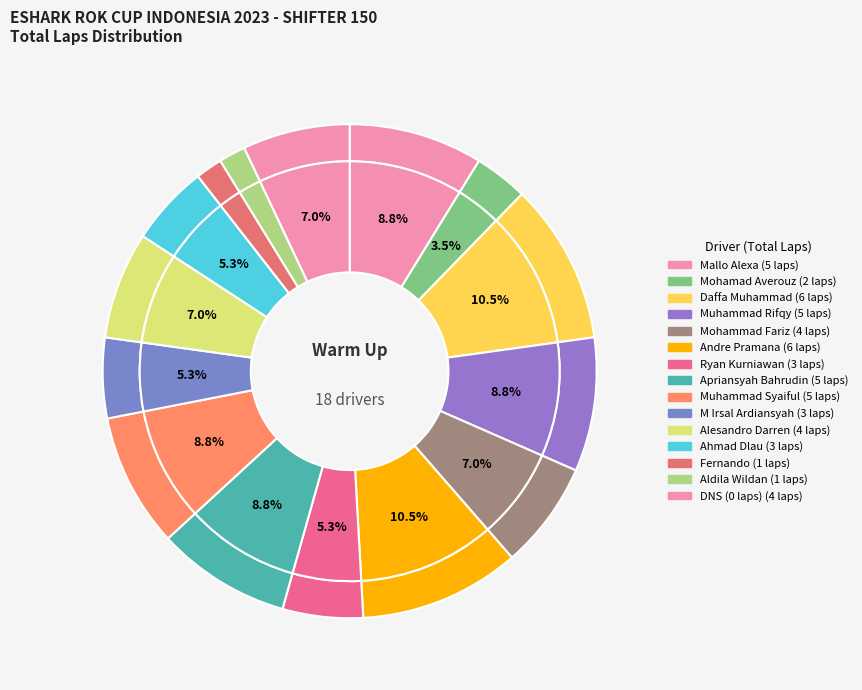

Which category has the biggest portion of the pie?

Daffa Muhammad